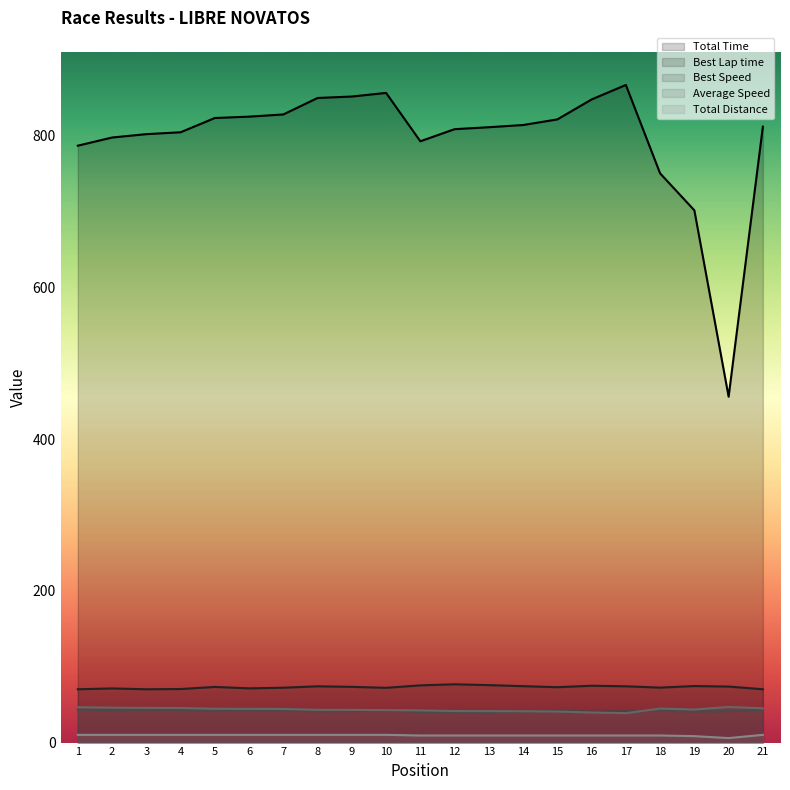

Reading left to right, list all the values displayed in this chart.

Total Time: 1=787.1	2=797.8	3=802.3	4=804.8	5=823.6	6=825.4	7=828.3	8=850.0	9=851.9	10=856.7	11=792.9	12=808.8	13=811.4	14=814.3	15=821.7	16=848.0	17=867.2	18=750.5	19=701.8	20=456.1	21=812.2
Best Lap time: 1=70.3	2=71.4	3=70.3	4=70.6	5=73.4	6=71.5	7=72.3	8=74.2	9=73.5	10=72.2	11=75.5	12=76.9	13=75.8	14=74.4	15=73.0	16=75.0	17=74.2	18=72.5	19=74.6	20=73.9	21=70.3
Best Speed: 1=43.5	2=42.9	3=43.5	4=43.3	5=41.7	6=42.8	7=42.3	8=41.2	9=41.6	10=42.4	11=40.6	12=39.8	13=40.4	14=41.1	15=41.9	16=40.8	17=41.2	18=42.2	19=41.0	20=41.4	21=43.5
Average Speed: 1=46.7	2=46.0	3=45.8	4=45.6	5=44.6	6=44.5	7=44.3	8=43.2	9=43.1	10=42.9	11=42.5	12=41.6	13=41.5	14=41.3	15=41.0	16=39.7	17=38.8	18=44.8	19=43.6	20=47.0	21=45.2
Total Distance: 1=10.2	2=10.2	3=10.2	4=10.2	5=10.2	6=10.2	7=10.2	8=10.2	9=10.2	10=10.2	11=9.3	12=9.3	13=9.3	14=9.3	15=9.3	16=9.3	17=9.3	18=9.3	19=8.5	20=6.0	21=10.2